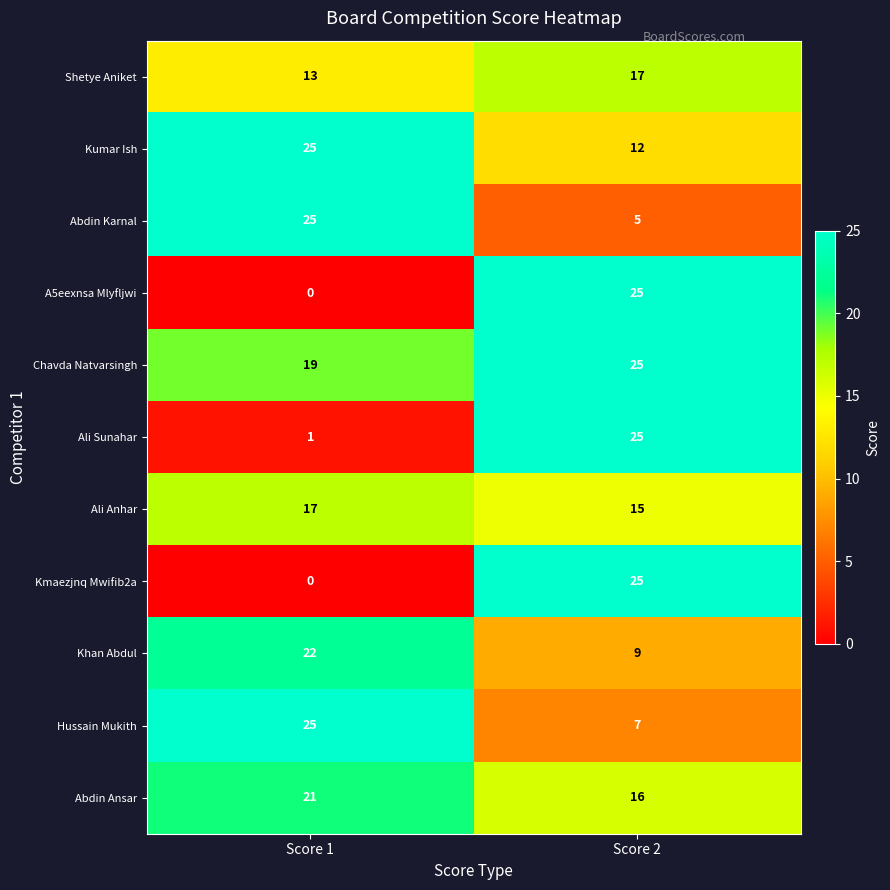

At which category is the sum across all series the highest?

Score 2